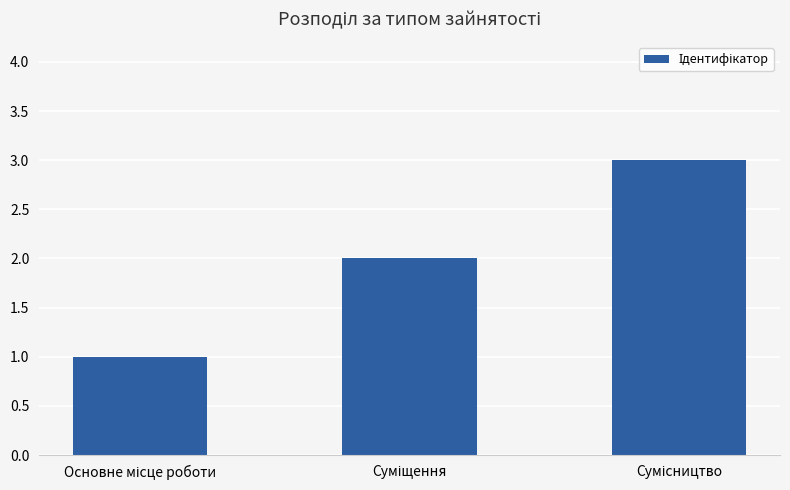

What is the greatest value displayed?

3